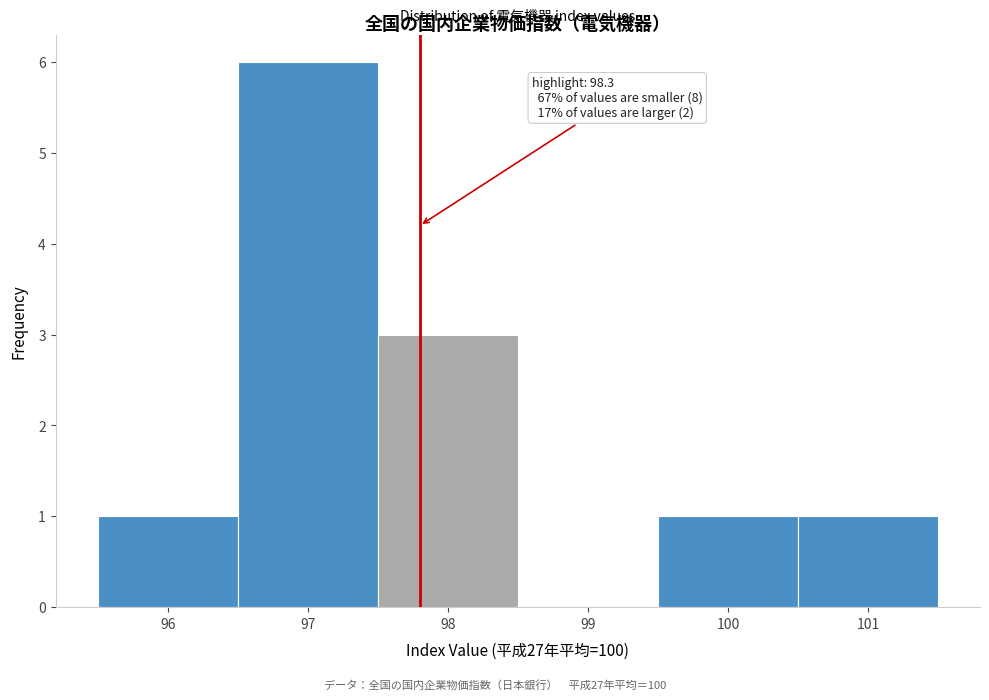

Reading left to right, extract all data points from this chart.

96=1	97=6	98=3	99=0	100=1	101=1